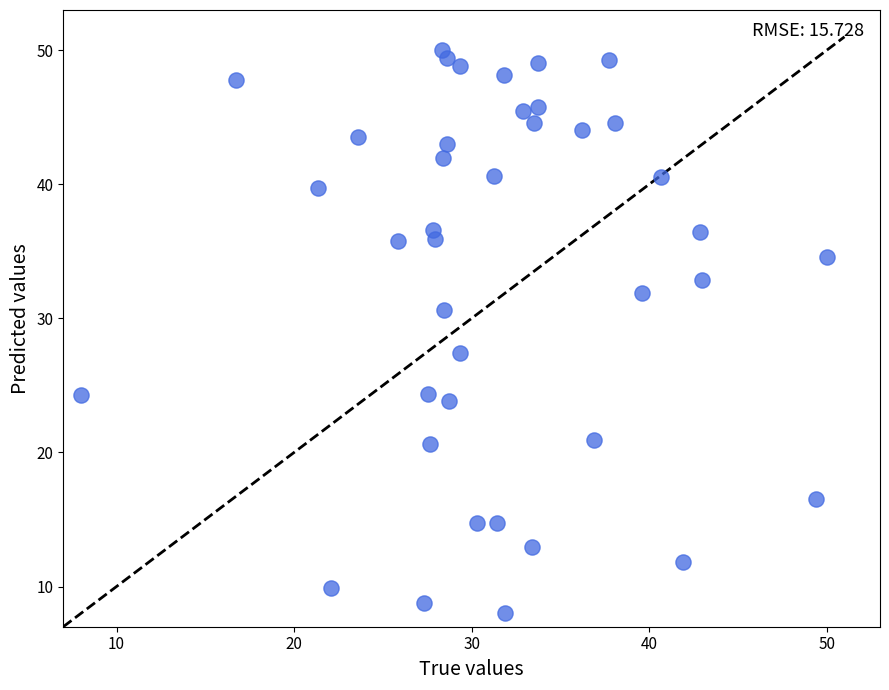

What is the range of X values (max minus min)?

42.0